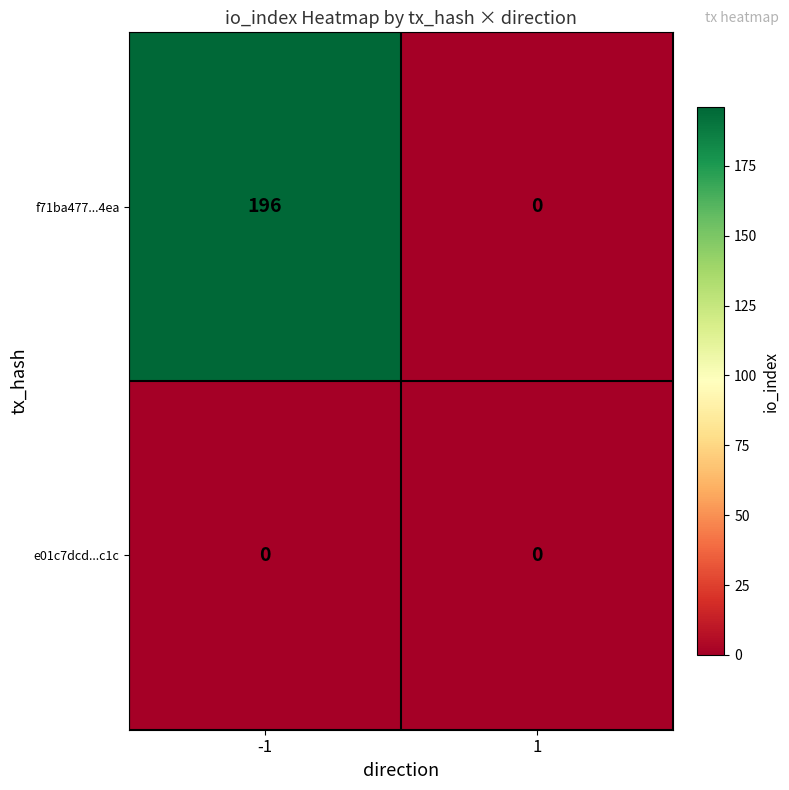

What is the average value of the f71ba477...4ea series?

98